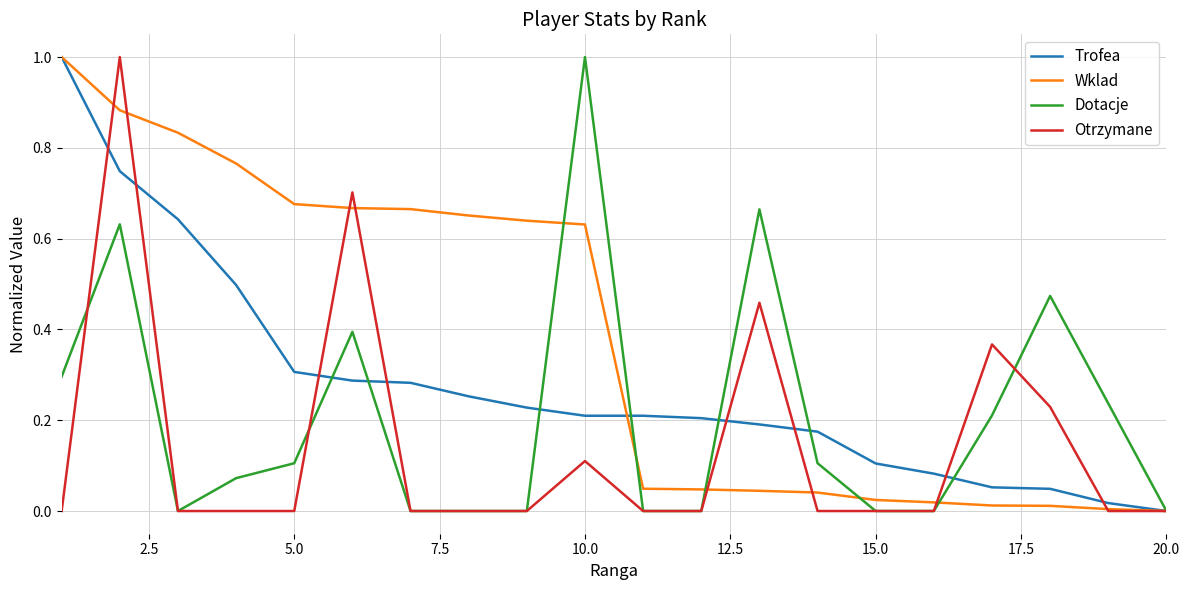

What is the greatest value displayed?

1.0